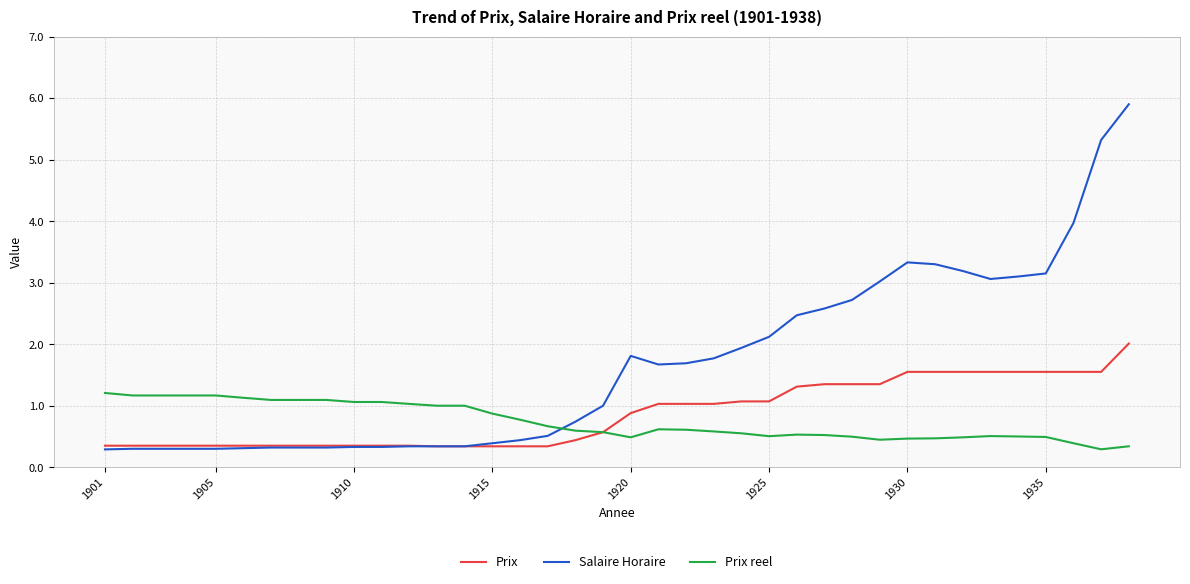

What is the minimum value shown in the chart?

0.3